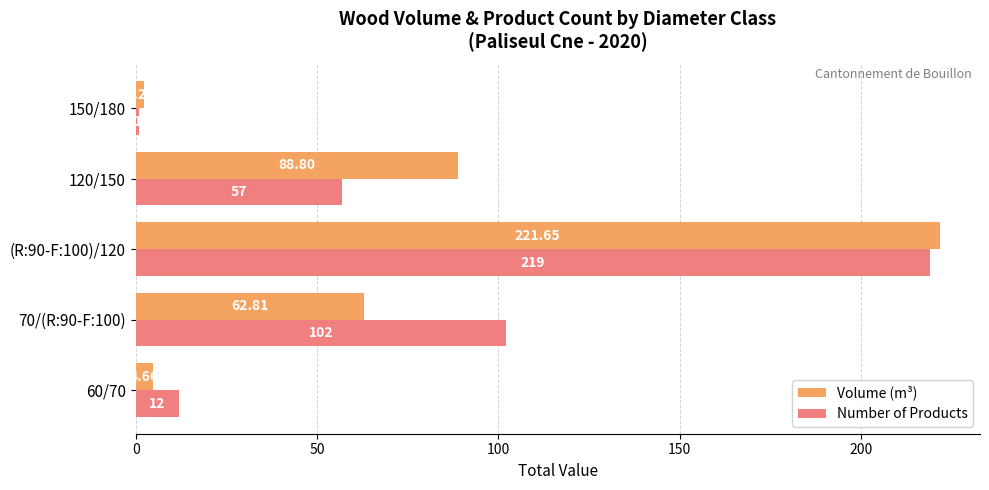

Rank the series by their average value, from lowest to highest.

Volume (m³), Number of Products